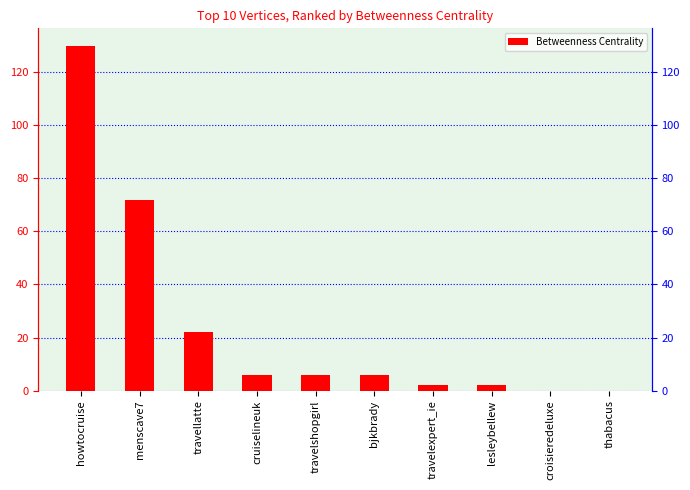

What is the difference between the maximum and minimum values?

130